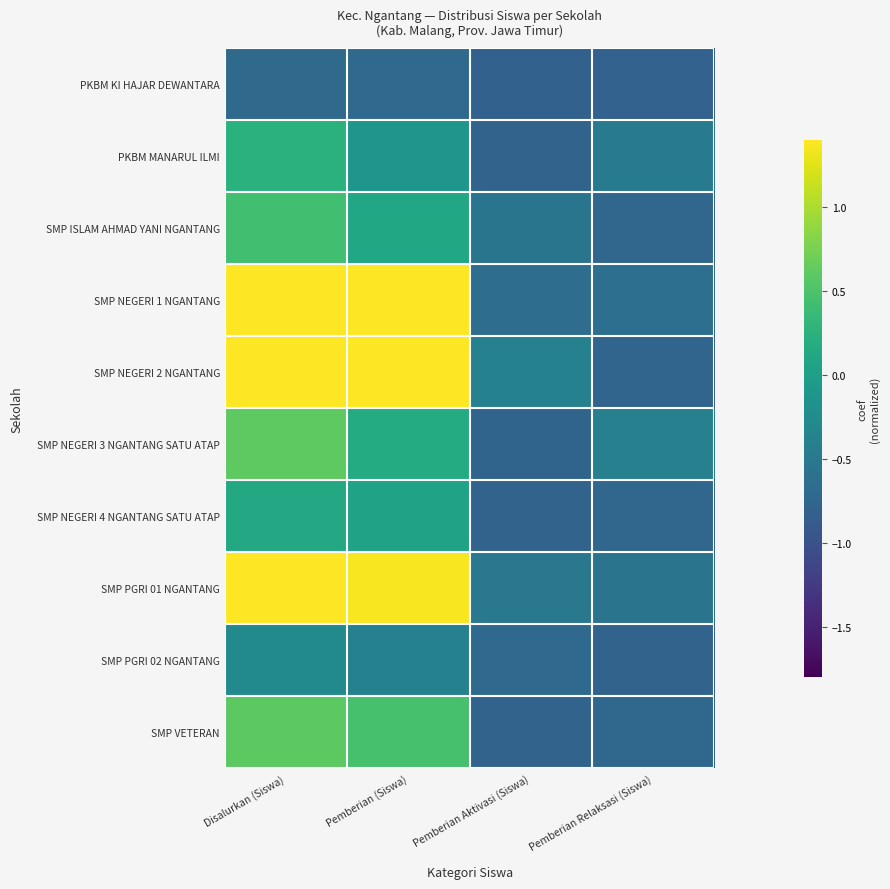

Reading right to left, what are all the values shown in this chart?

PKBM KI HAJAR DEWANTARA: Pemberian Relaksasi (Siswa)=-0.8	Pemberian Aktivasi (Siswa)=-0.8	Pemberian (Siswa)=-0.7	Disalurkan (Siswa)=-0.7
PKBM MANARUL ILMI: Pemberian Relaksasi (Siswa)=-0.5	Pemberian Aktivasi (Siswa)=-0.8	Pemberian (Siswa)=-0.1	Disalurkan (Siswa)=0.2
SMP ISLAM AHMAD YANI NGANTANG: Pemberian Relaksasi (Siswa)=-0.7	Pemberian Aktivasi (Siswa)=-0.6	Pemberian (Siswa)=0.1	Disalurkan (Siswa)=0.4
SMP NEGERI 1 NGANTANG: Pemberian Relaksasi (Siswa)=-0.6	Pemberian Aktivasi (Siswa)=-0.7	Pemberian (Siswa)=2.1	Disalurkan (Siswa)=2.5
SMP NEGERI 2 NGANTANG: Pemberian Relaksasi (Siswa)=-0.8	Pemberian Aktivasi (Siswa)=-0.4	Pemberian (Siswa)=2.2	Disalurkan (Siswa)=2.7
SMP NEGERI 3 NGANTANG SATU ATAP: Pemberian Relaksasi (Siswa)=-0.4	Pemberian Aktivasi (Siswa)=-0.8	Pemberian (Siswa)=0.2	Disalurkan (Siswa)=0.6
SMP NEGERI 4 NGANTANG SATU ATAP: Pemberian Relaksasi (Siswa)=-0.7	Pemberian Aktivasi (Siswa)=-0.8	Pemberian (Siswa)=0.0	Disalurkan (Siswa)=0.1
SMP PGRI 01 NGANTANG: Pemberian Relaksasi (Siswa)=-0.6	Pemberian Aktivasi (Siswa)=-0.5	Pemberian (Siswa)=1.4	Disalurkan (Siswa)=1.9
SMP PGRI 02 NGANTANG: Pemberian Relaksasi (Siswa)=-0.8	Pemberian Aktivasi (Siswa)=-0.7	Pemberian (Siswa)=-0.4	Disalurkan (Siswa)=-0.3
SMP VETERAN: Pemberian Relaksasi (Siswa)=-0.7	Pemberian Aktivasi (Siswa)=-0.8	Pemberian (Siswa)=0.5	Disalurkan (Siswa)=0.6